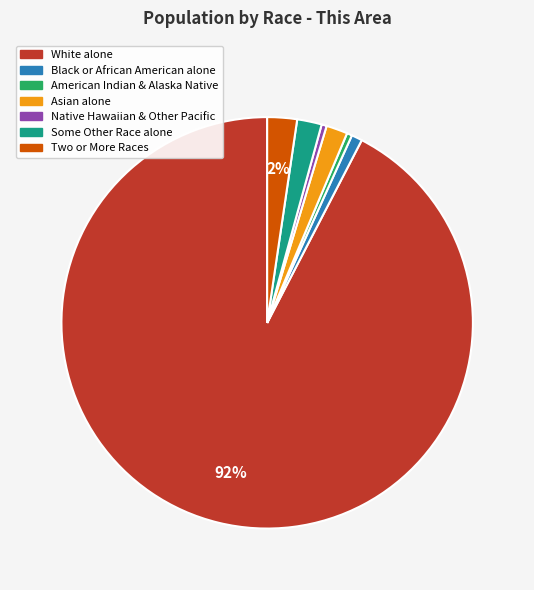

Is there any slice that represents more than half of the pie?

Yes